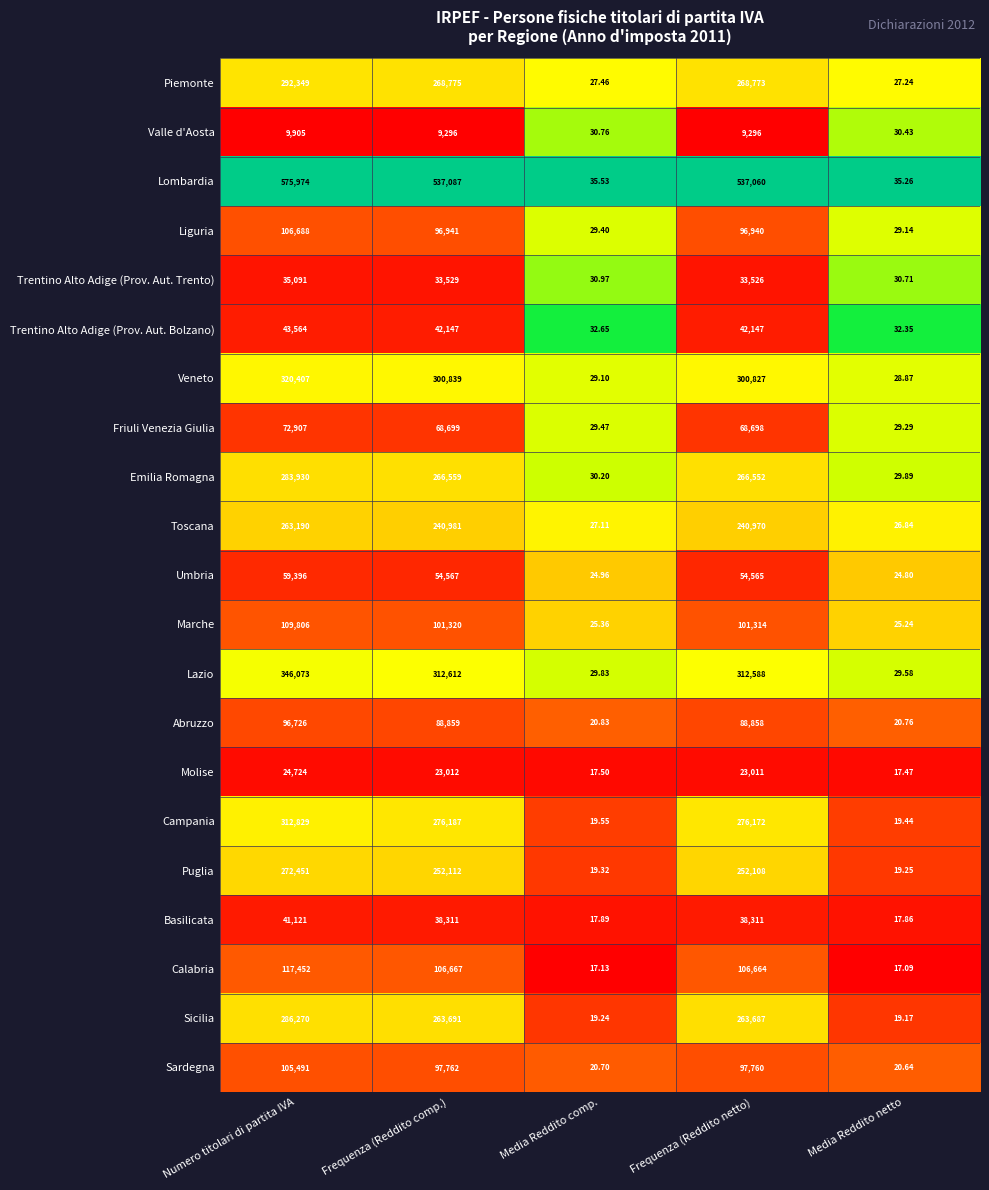

Where is Campania nearest to the value 156424?

Frequenza (Reddito netto)